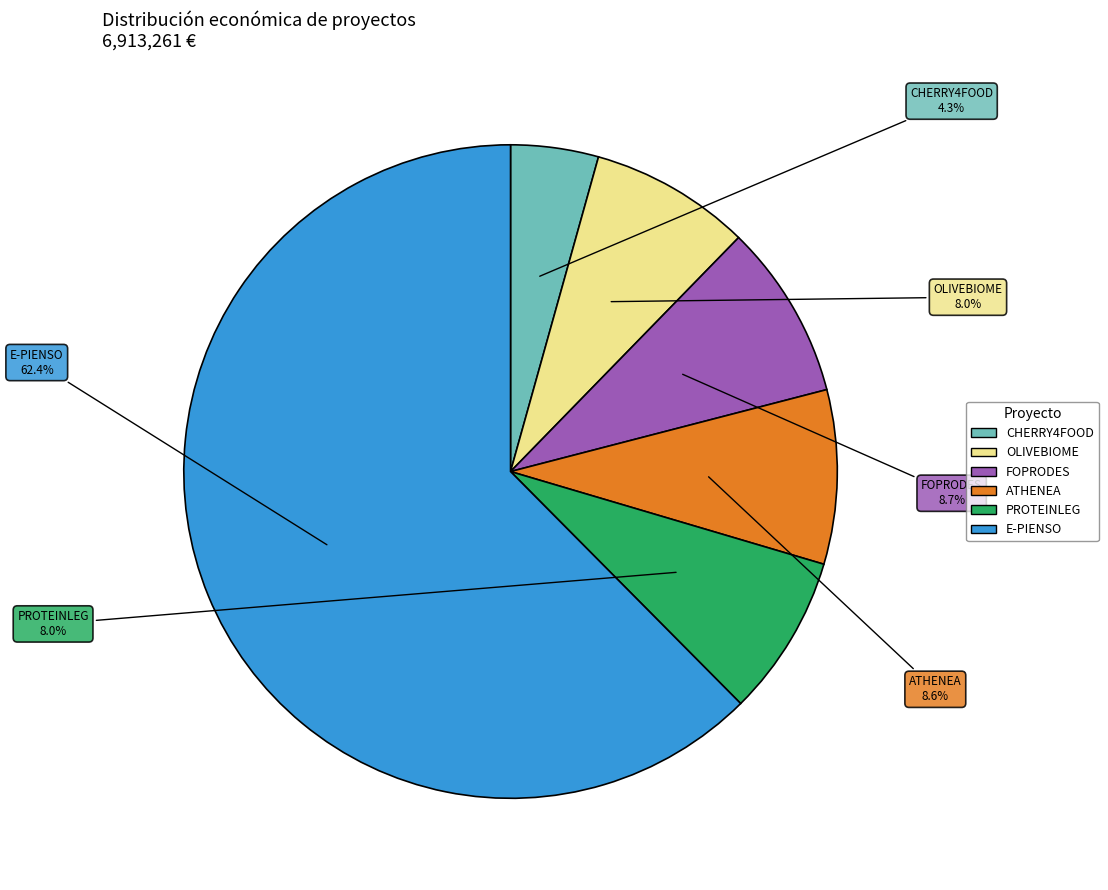

True or false: E-PIENSO accounts for 53% of the total.

False